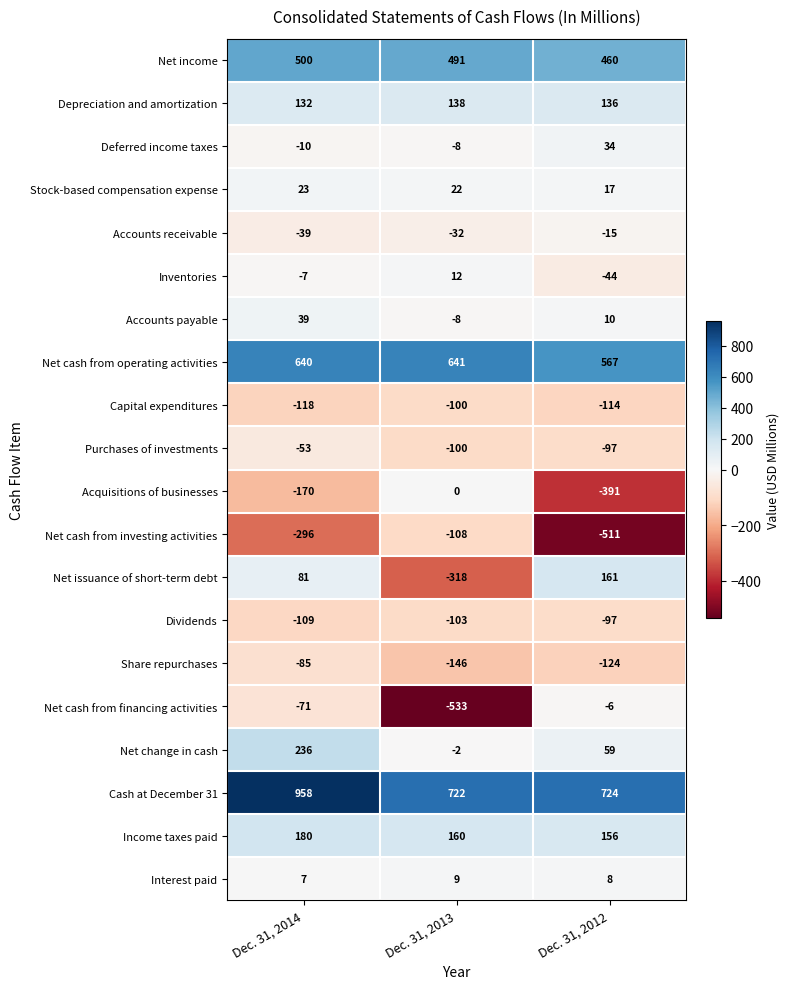

What is the greatest value displayed?

958